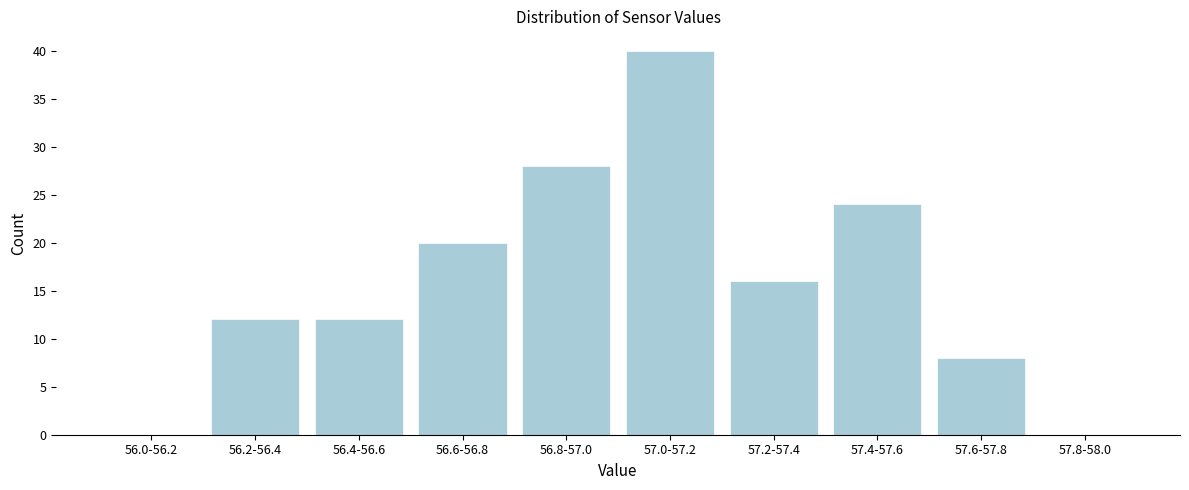

Reading left to right, transcribe all the data shown in this chart.

56.0-56.2=0	56.2-56.4=12	56.4-56.6=12	56.6-56.8=20	56.8-57.0=28	57.0-57.2=40	57.2-57.4=16	57.4-57.6=24	57.6-57.8=8	57.8-58.0=0